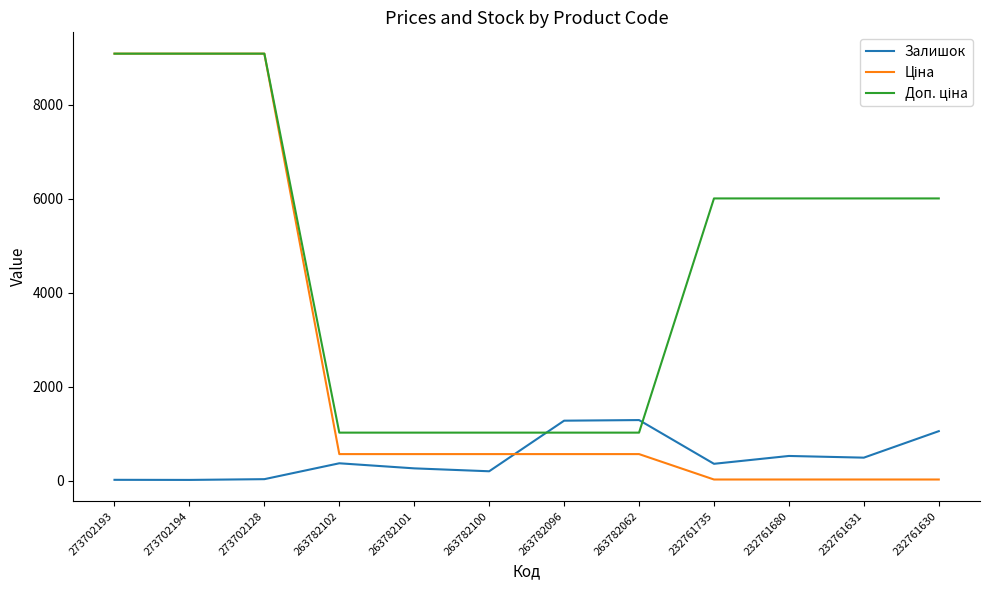

The Залишок series shows 528.0 at 232761680. True or false?

True